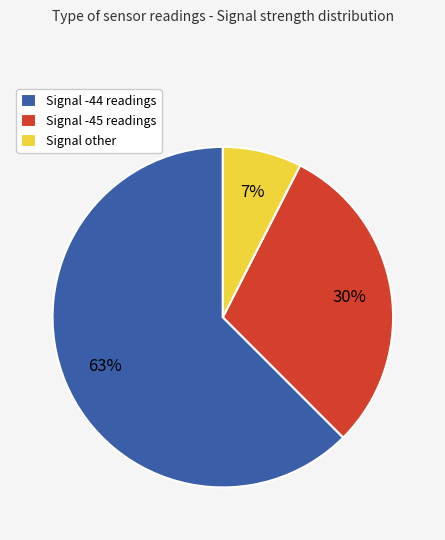

Is Signal -44 readings the majority of the pie?

Yes